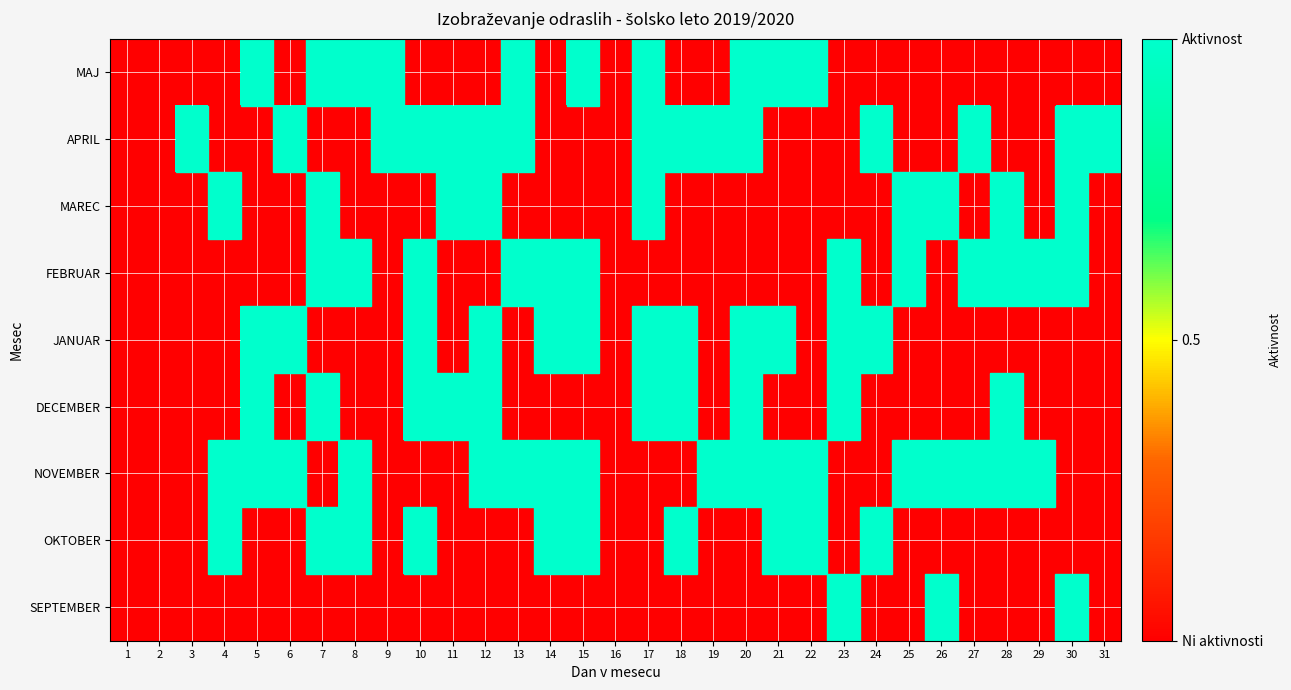

Reading right to left, transcribe all the data shown in this chart.

SEPTEMBER: 31=0	30=1	29=0	28=0	27=0	26=1	25=0	24=0	23=1	22=0	21=0	20=0	19=0	18=0	17=0	16=0	15=0	14=0	13=0	12=0	11=0	10=0	9=0	8=0	7=0	6=0	5=0	4=0	3=0	2=0	1=0
OKTOBER: 31=0	30=0	29=0	28=0	27=0	26=0	25=0	24=1	23=0	22=1	21=1	20=0	19=0	18=1	17=0	16=0	15=1	14=1	13=0	12=0	11=0	10=1	9=0	8=1	7=1	6=0	5=0	4=1	3=0	2=0	1=0
NOVEMBER: 31=0	30=0	29=1	28=1	27=1	26=1	25=1	24=0	23=0	22=1	21=1	20=1	19=1	18=0	17=0	16=0	15=1	14=1	13=1	12=1	11=0	10=0	9=0	8=1	7=0	6=1	5=1	4=1	3=0	2=0	1=0
DECEMBER: 31=0	30=0	29=0	28=1	27=0	26=0	25=0	24=0	23=1	22=0	21=0	20=1	19=0	18=1	17=1	16=0	15=0	14=0	13=0	12=1	11=1	10=1	9=0	8=0	7=1	6=0	5=1	4=0	3=0	2=0	1=0
JANUAR: 31=0	30=0	29=0	28=0	27=0	26=0	25=0	24=1	23=1	22=0	21=1	20=1	19=0	18=1	17=1	16=0	15=1	14=1	13=0	12=1	11=0	10=1	9=0	8=0	7=0	6=1	5=1	4=0	3=0	2=0	1=0
FEBRUAR: 31=0	30=1	29=1	28=1	27=1	26=0	25=1	24=0	23=1	22=0	21=0	20=0	19=0	18=0	17=0	16=0	15=1	14=1	13=1	12=0	11=0	10=1	9=0	8=1	7=1	6=0	5=0	4=0	3=0	2=0	1=0
MAREC: 31=0	30=1	29=0	28=1	27=0	26=1	25=1	24=0	23=0	22=0	21=0	20=0	19=0	18=0	17=1	16=0	15=0	14=0	13=0	12=1	11=1	10=0	9=0	8=0	7=1	6=0	5=0	4=1	3=0	2=0	1=0
APRIL: 31=1	30=1	29=0	28=0	27=1	26=0	25=0	24=1	23=0	22=0	21=0	20=1	19=1	18=1	17=1	16=0	15=0	14=0	13=1	12=1	11=1	10=1	9=1	8=0	7=0	6=1	5=0	4=0	3=1	2=0	1=0
MAJ: 31=0	30=0	29=0	28=0	27=0	26=0	25=0	24=0	23=0	22=1	21=1	20=1	19=0	18=0	17=1	16=0	15=1	14=0	13=1	12=0	11=0	10=0	9=1	8=1	7=1	6=0	5=1	4=0	3=0	2=0	1=0